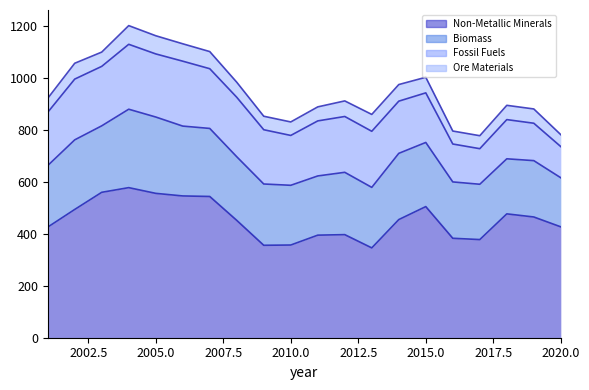

Which series has the largest range (max minus min)?

Non-Metallic Minerals